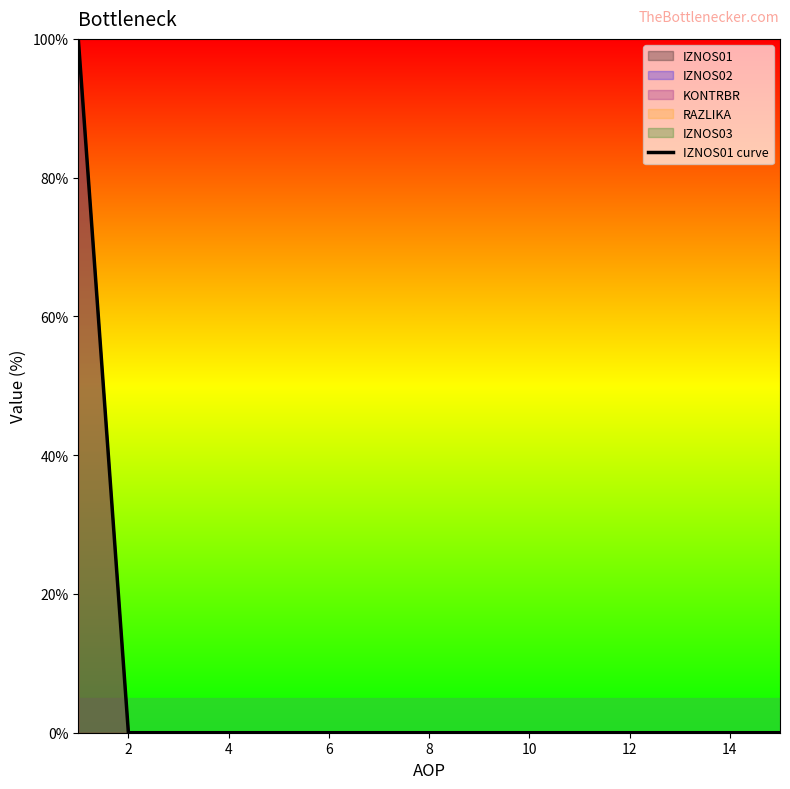

What is the label of the 5th point from the left?

8